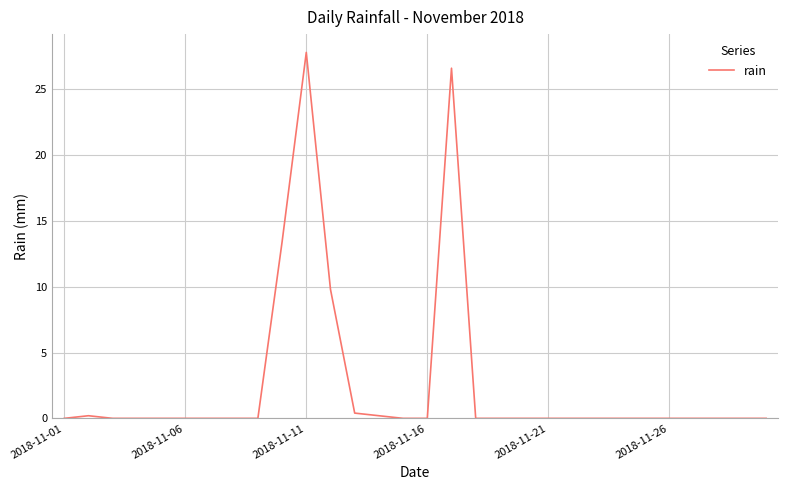

How many lines are shown in the chart?

1